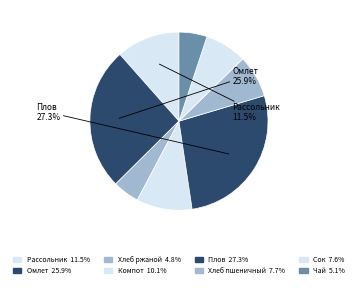

How many slices are in this pie chart?

8